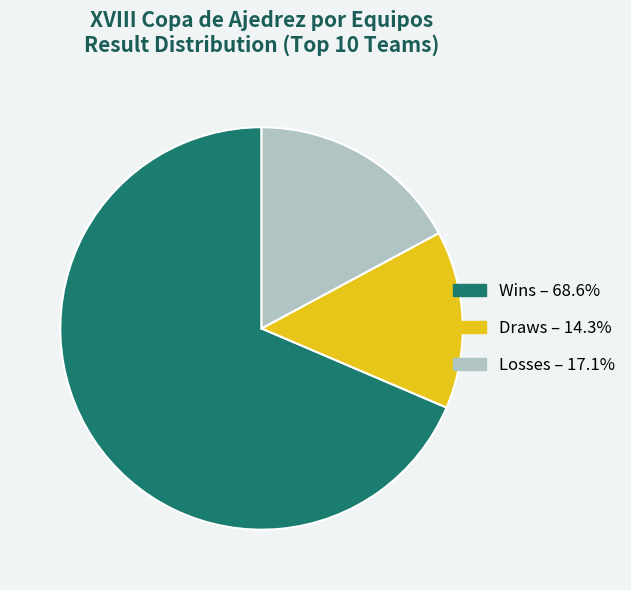

Is there a majority slice in this chart?

Yes